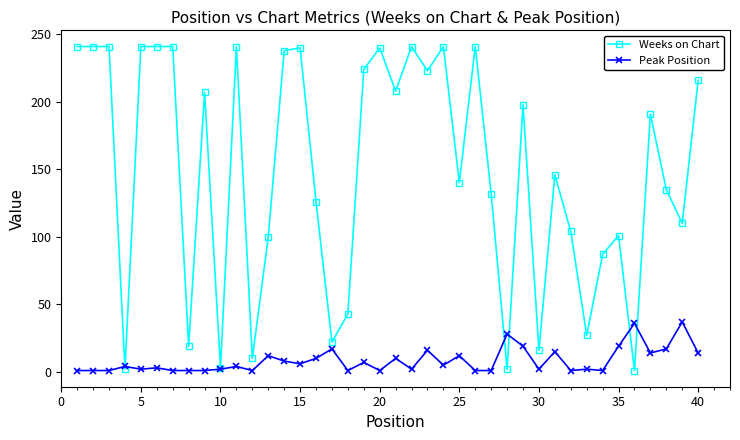

After their last crossing, which series has the higher values: Weeks on Chart or Peak Position?

Weeks on Chart